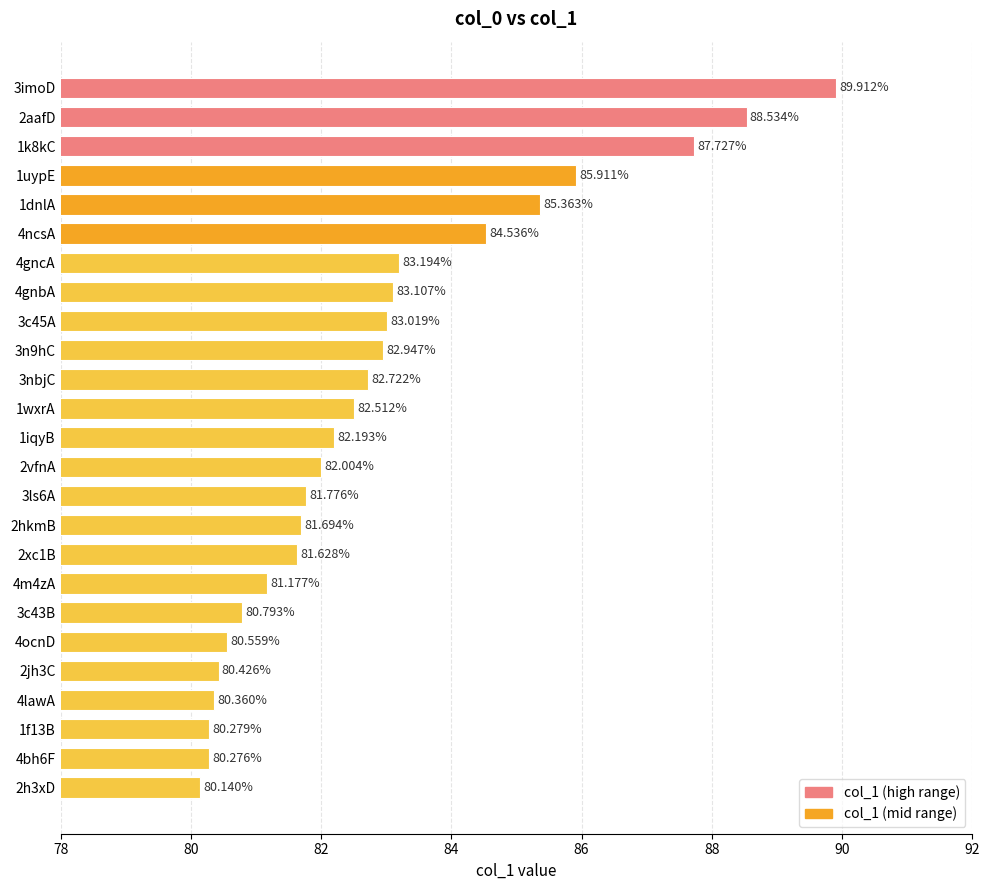

What is the change in value from 1k8kC to 3c45A?

-4.7